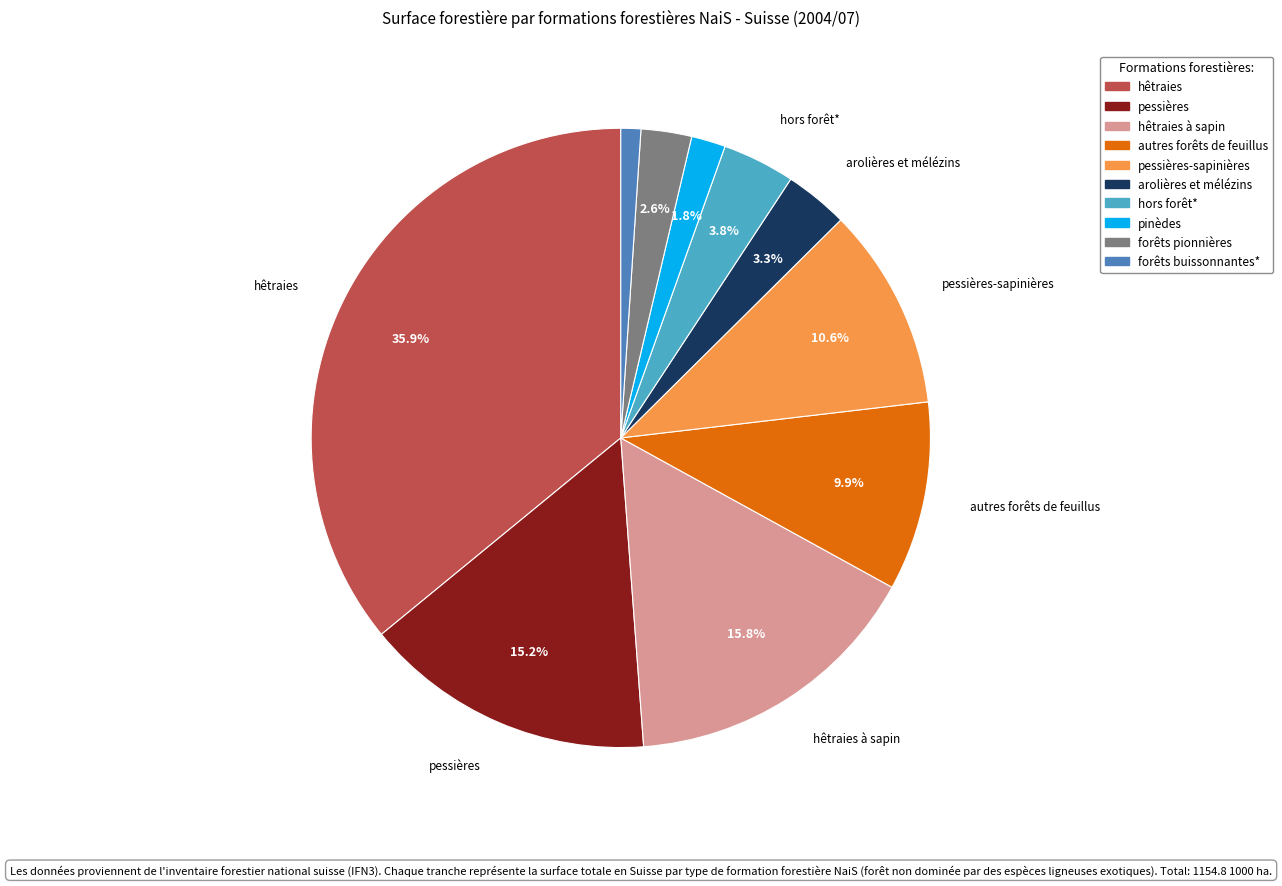

To the nearest percent, what percentage of the pie is forêts buissonnantes*?

1%